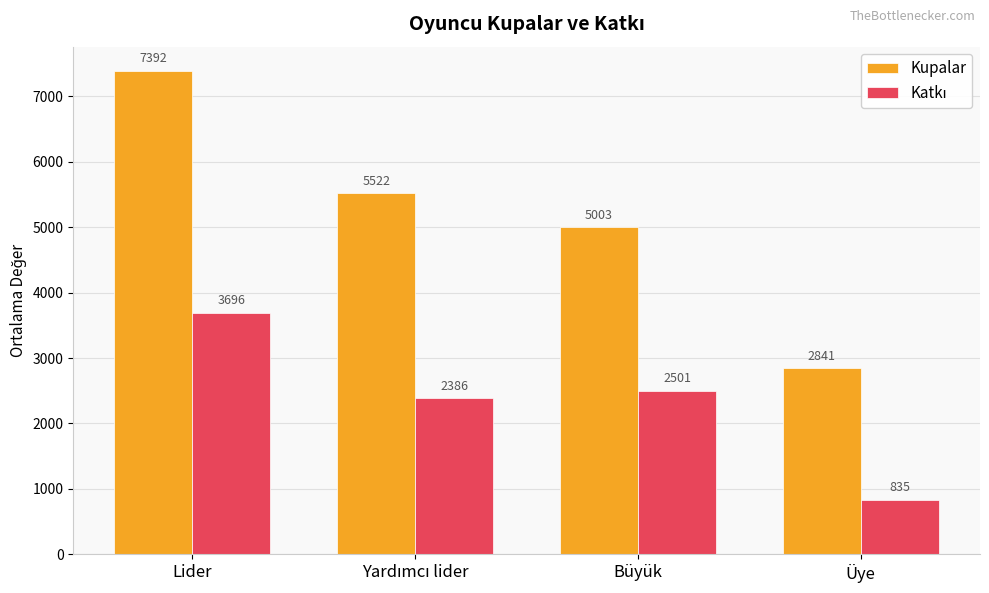

What is the lowest value of the Kupalar series?

2841.3